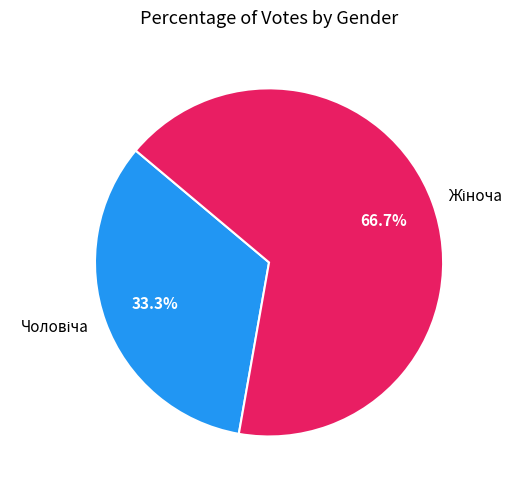

Is there any slice that represents more than half of the pie?

Yes